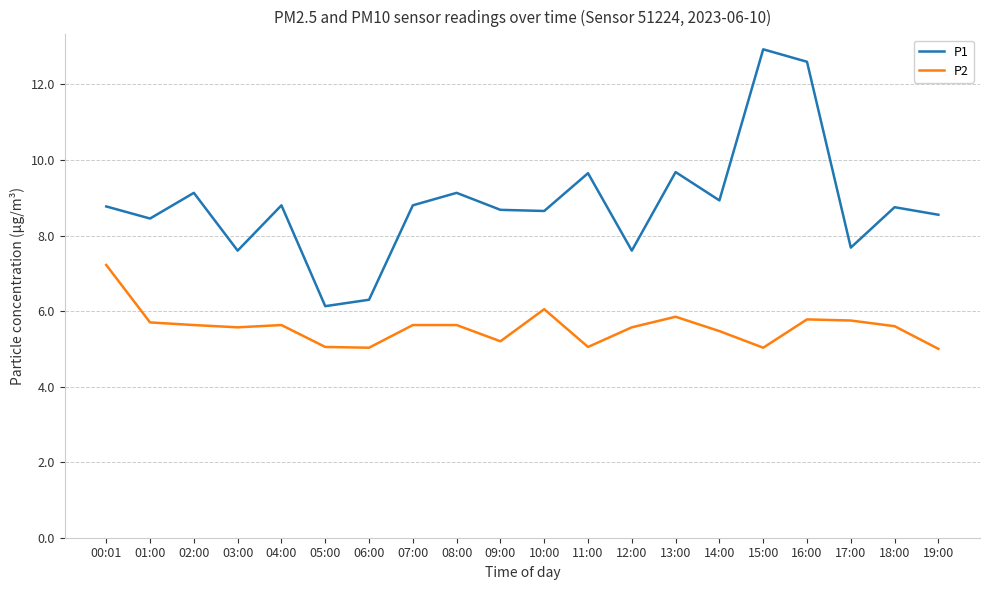

Is the value of P2 at 15:00 greater than the value of P1 at 05:00?

No